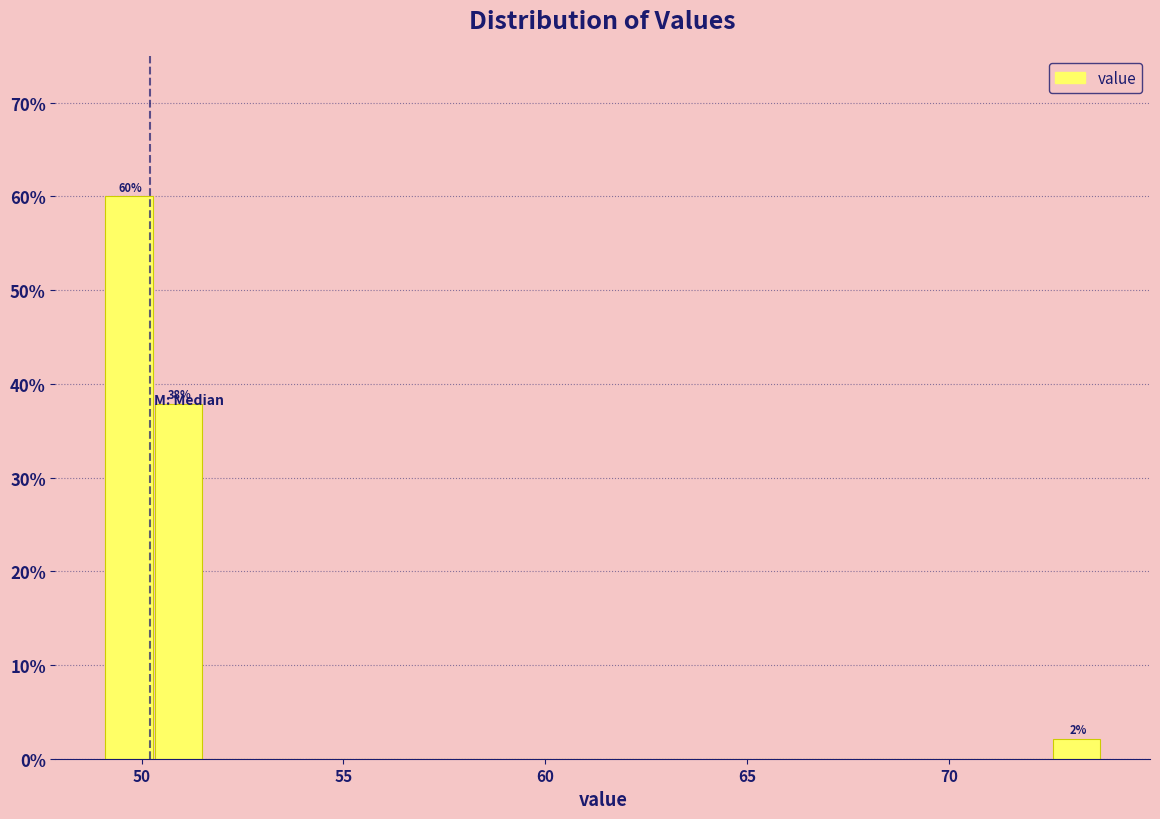

Around what value on the x-axis is the tallest bar? Give the approximate position of its centre, as read against the axis.

49.5